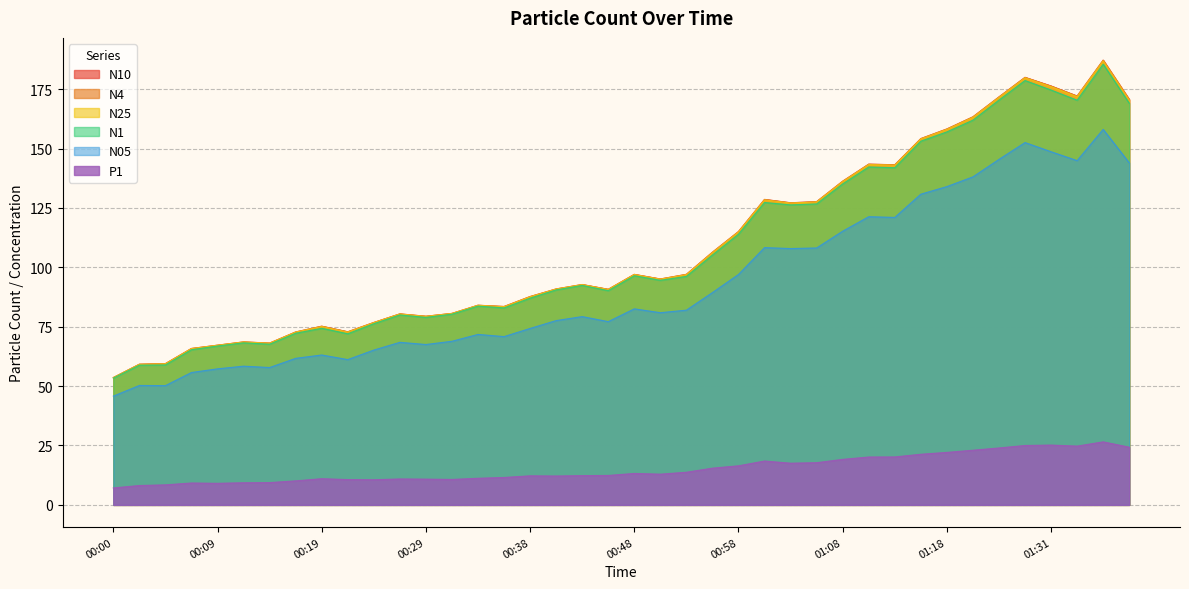

True or false: N25 and N10 intersect in this chart.

False